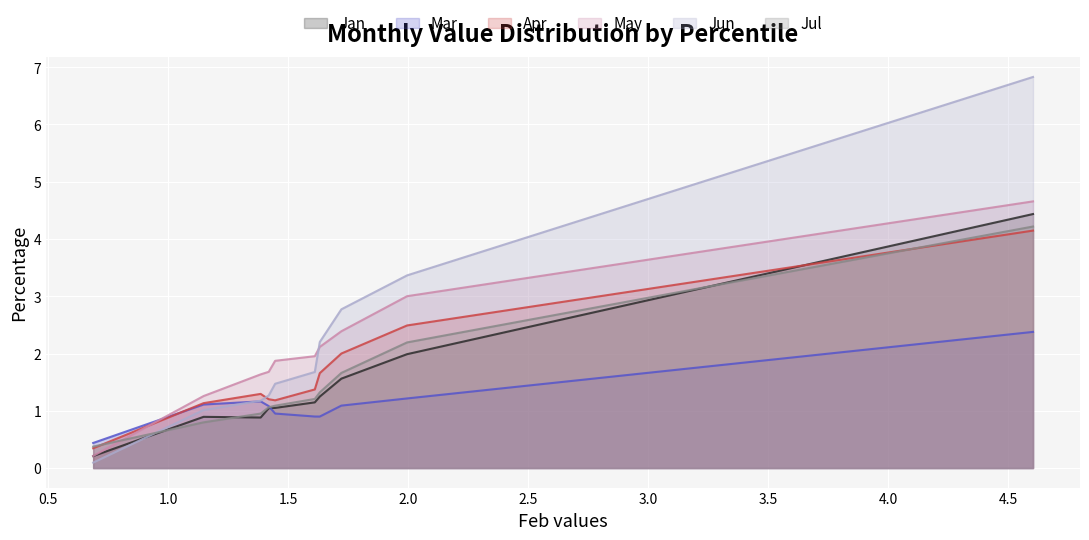

How many times do Apr and Jan cross each other?

1